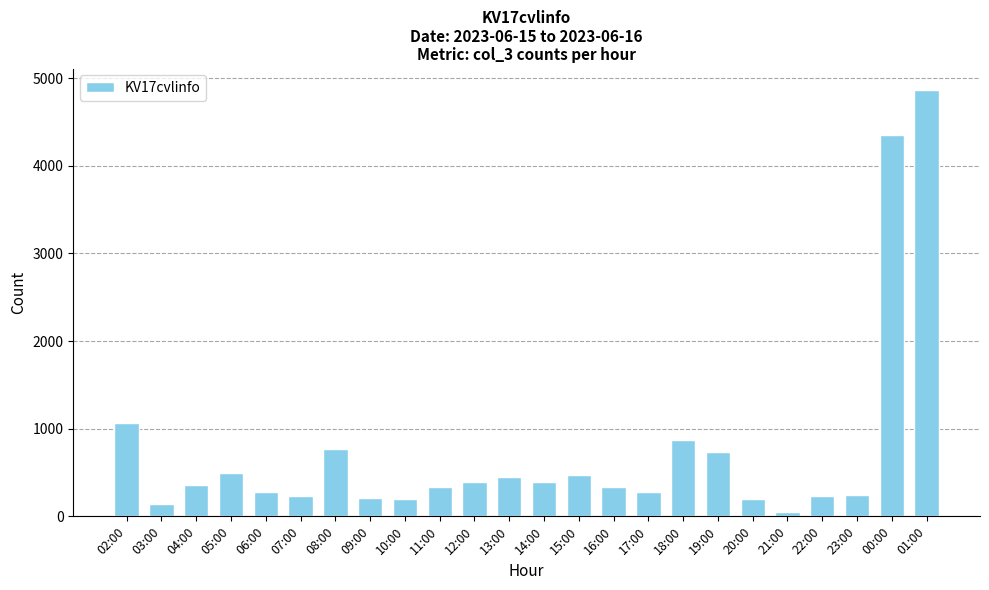

What is the value of the 14th bar from the left?

467